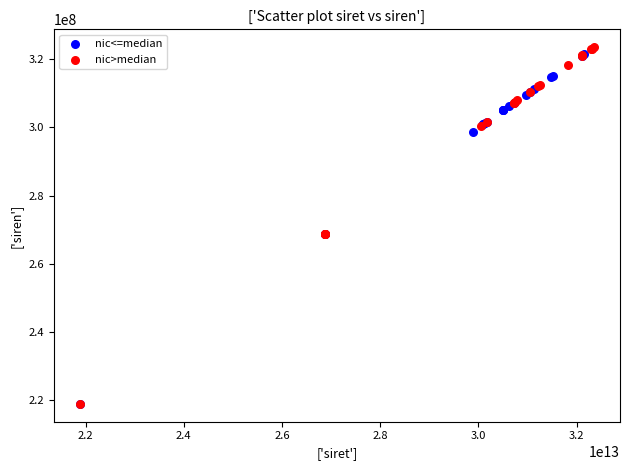

What are all the series names shown in the legend?

nic<=median, nic>median